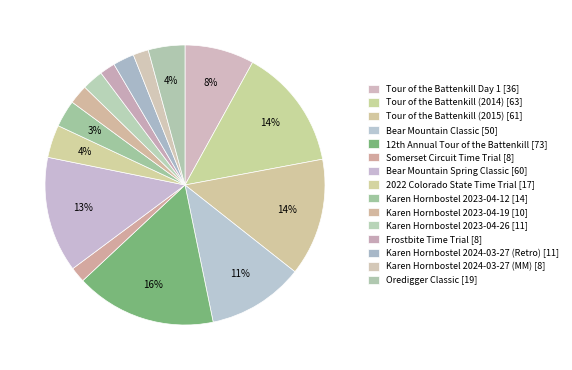

Which slice is the smallest?

Somerset Circuit Time Trial